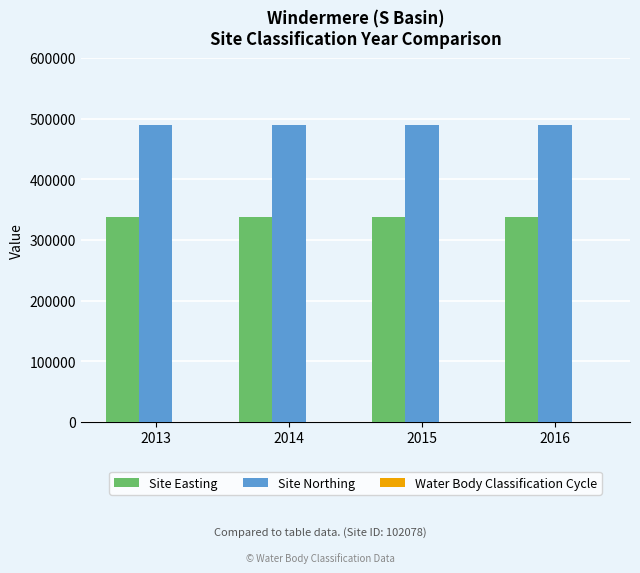

What is the average value of the Site Northing series?

490111